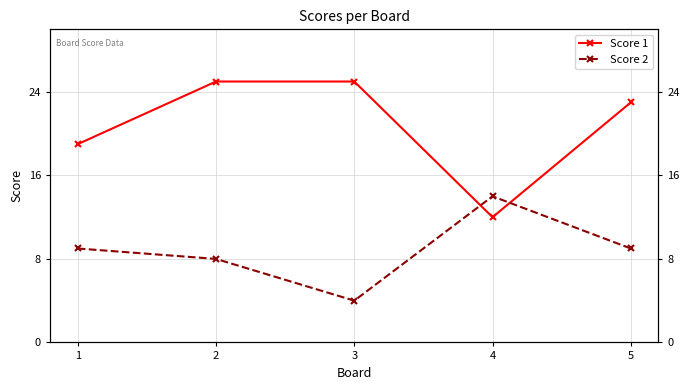

Which series has the largest range (max minus min)?

Score 1